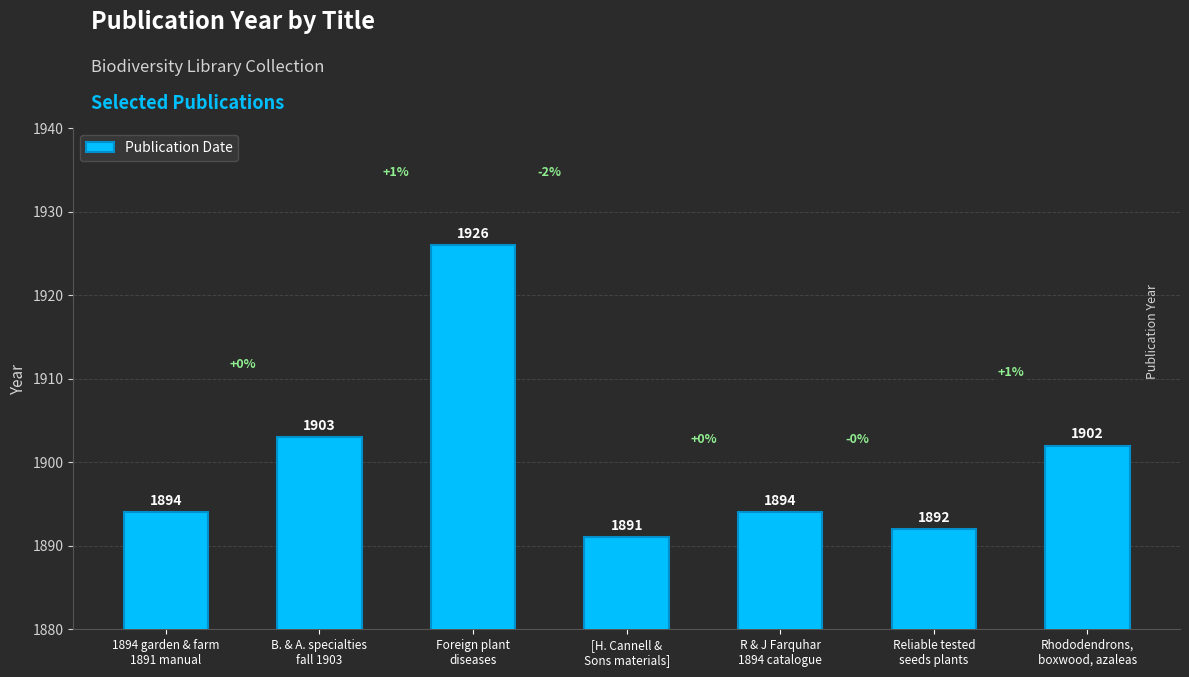

How many data points does each series have?

7